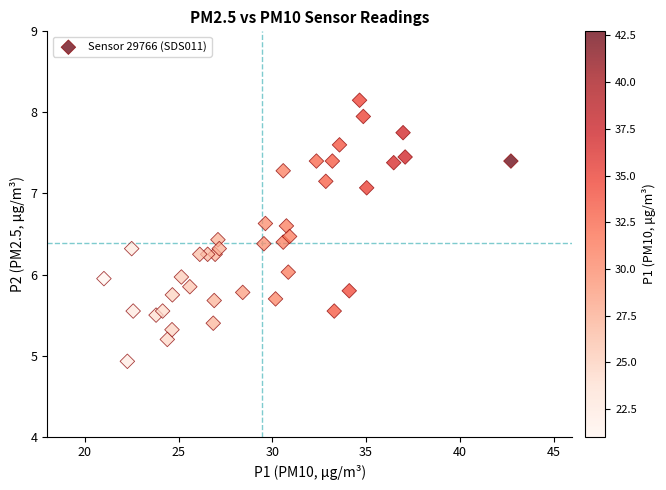

What is the range of Y values (max minus min)?

3.2